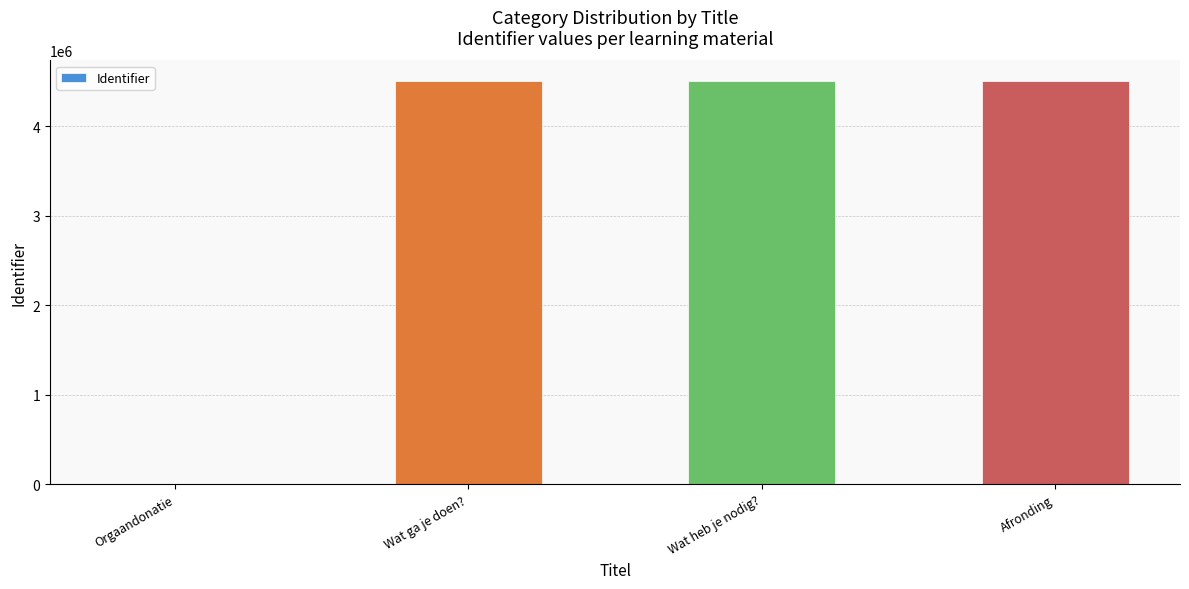

What is the sum of the values at Wat heb je nodig? and Afronding?

9015963